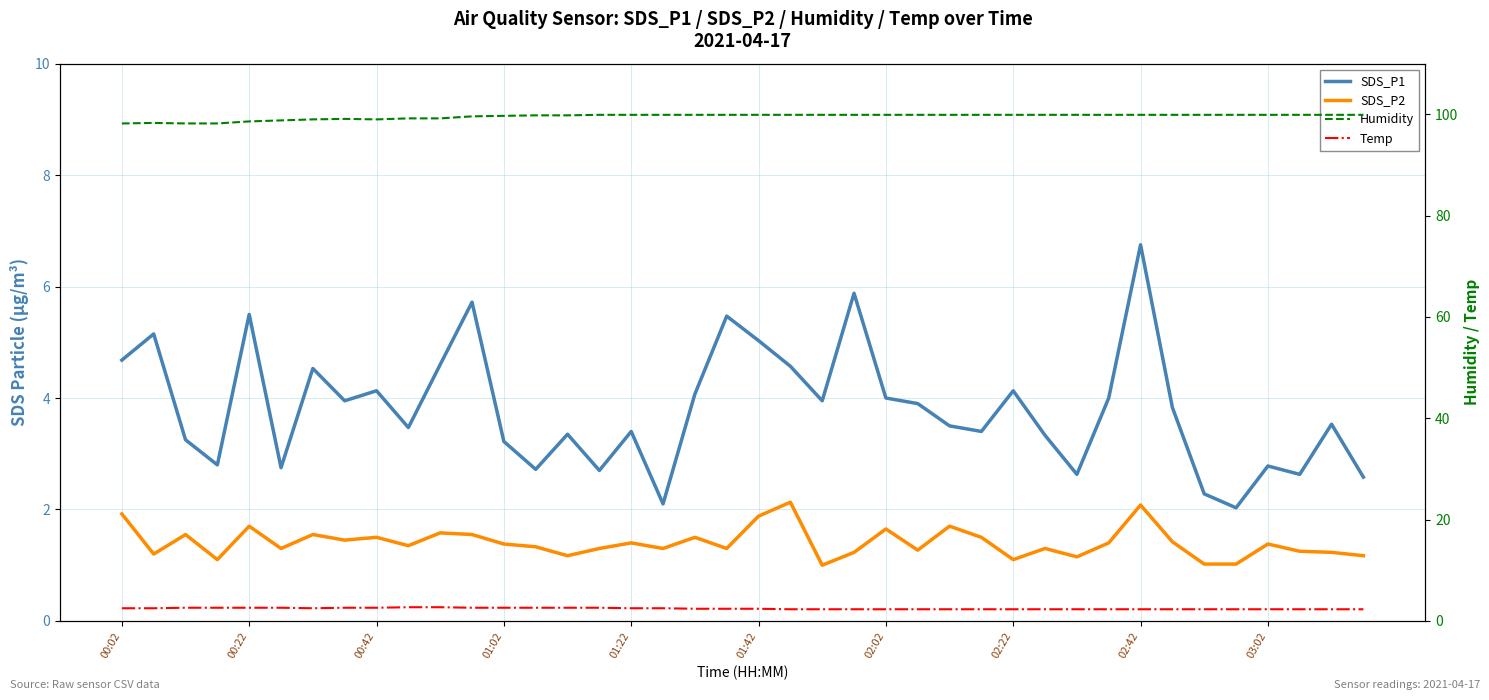

How many data points in SDS_P2 are above 1?

39